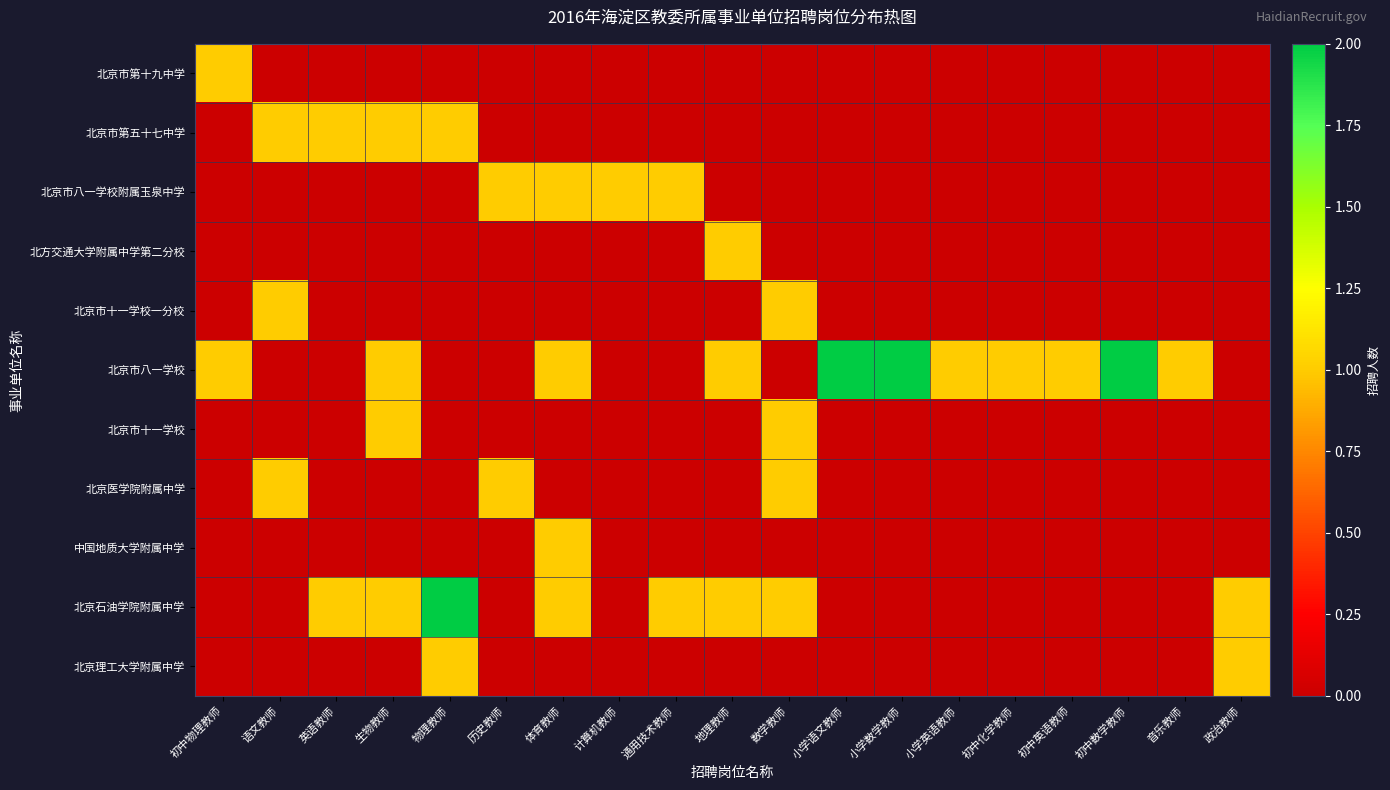

How many distinct data groups are displayed?

11